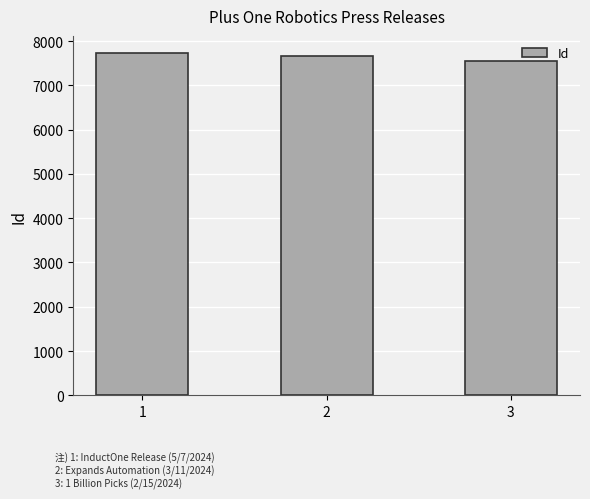

Approximately how many times larger is the value at 2 compared to 1?

1.0